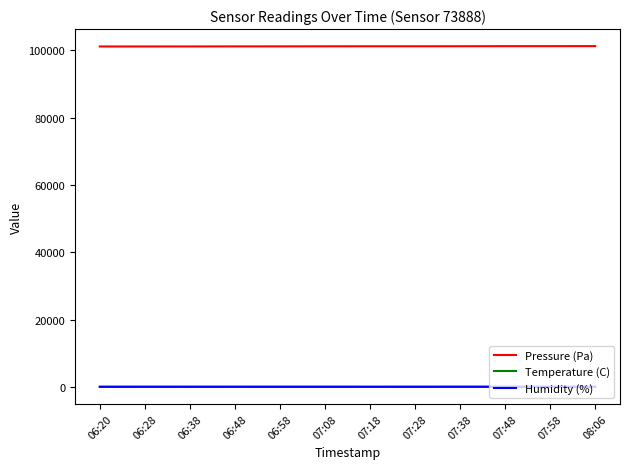

True or false: Temperature (C) and Pressure (Pa) cross at least once.

False